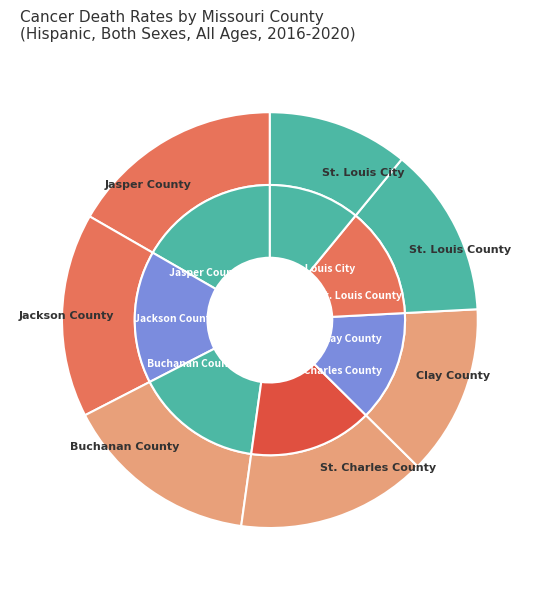

What is the change in value from Jasper County to Buchanan County?

-9.8